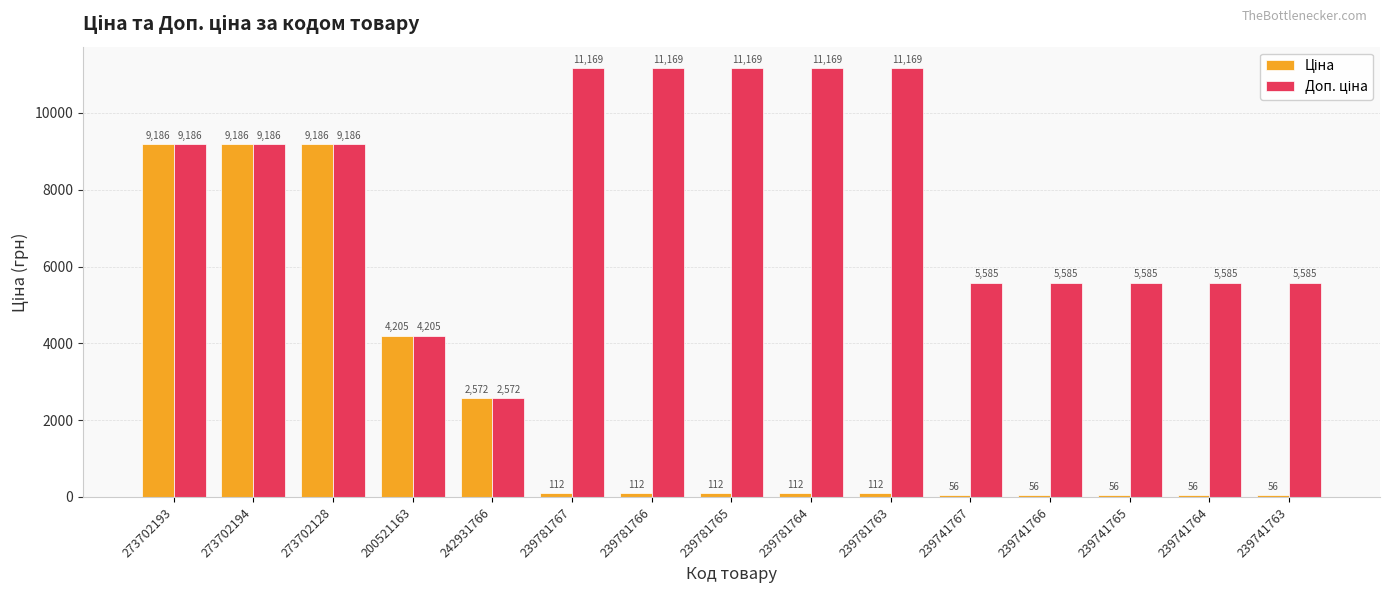

What is the minimum value shown in the chart?

55.9